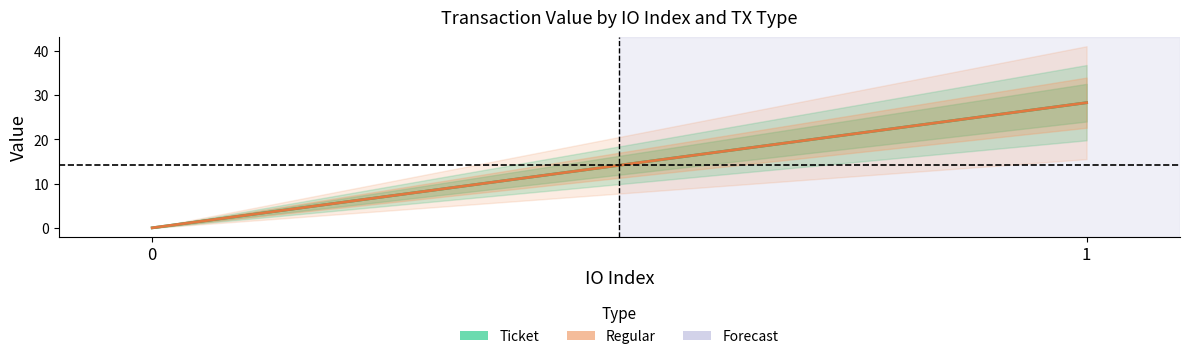

Which series has the largest total across all categories?

Ticket